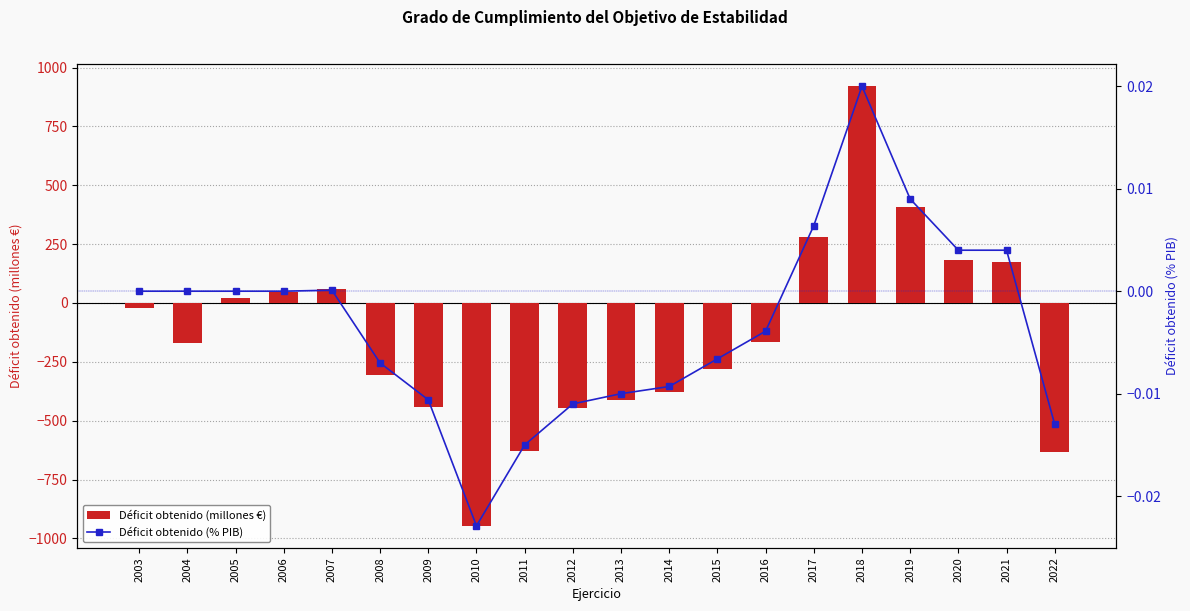

The Déficit obtenido (% PIB) series shows -0.0 at 2008. True or false?

True